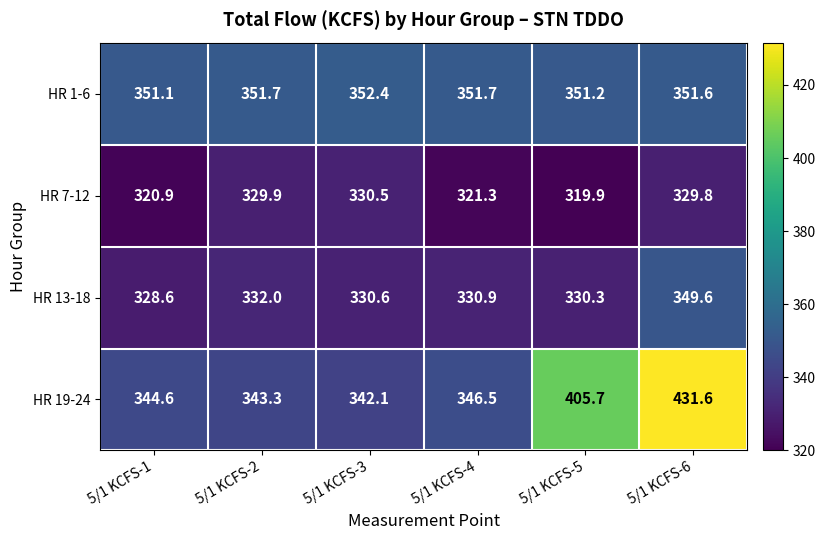

What is the minimum value shown in the chart?

319.9